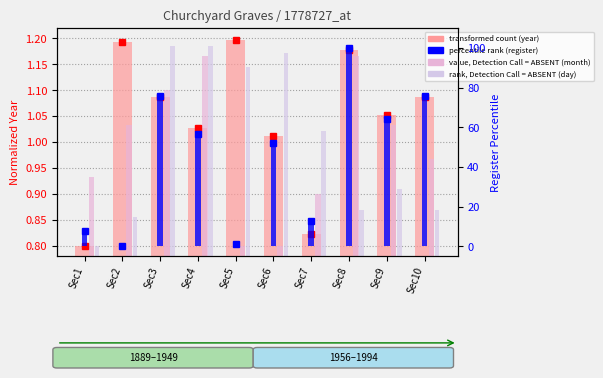

How many distinct data groups are displayed?

4